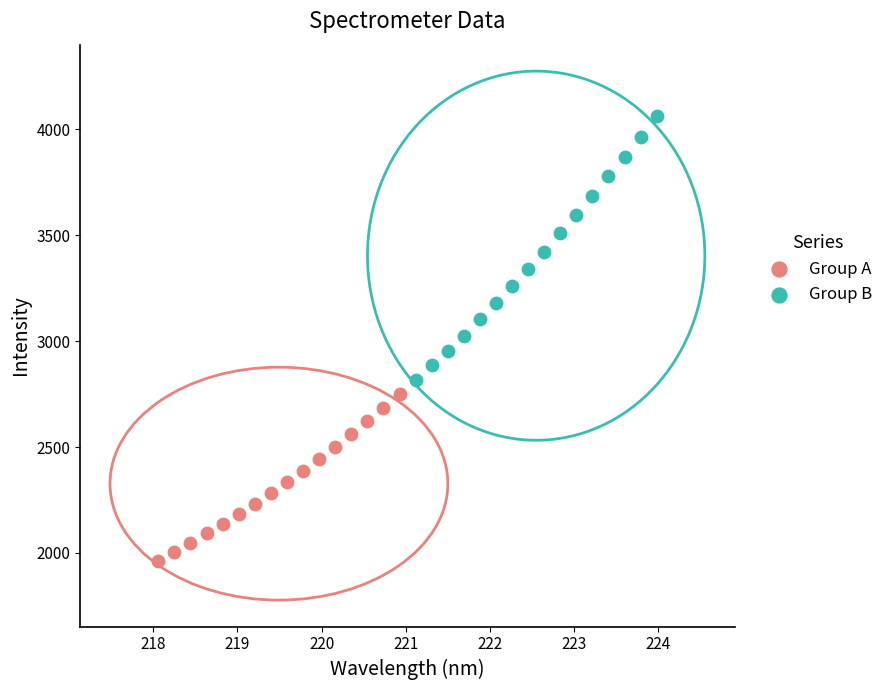

Which series reaches the maximum Y coordinate?

Group B